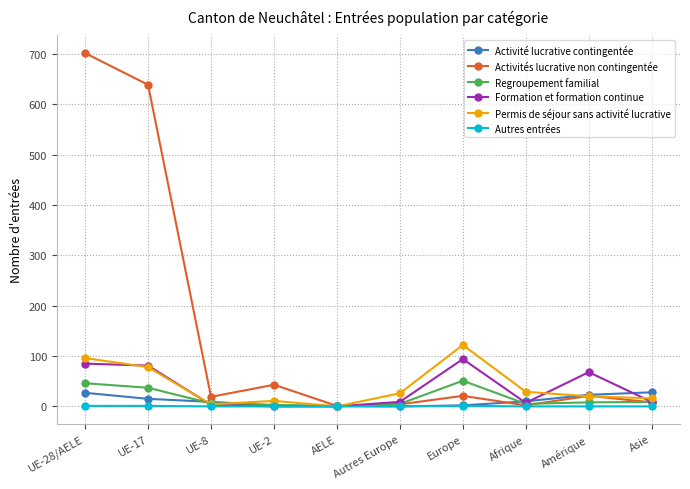

The value of Autres entrées at Afrique is 0. True or false?

True